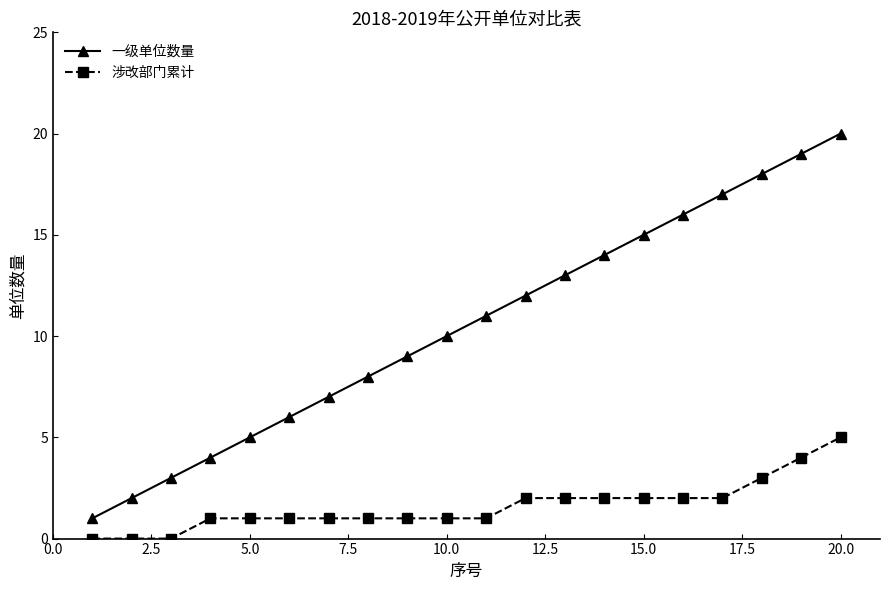

How many categories are shown in the chart?

20